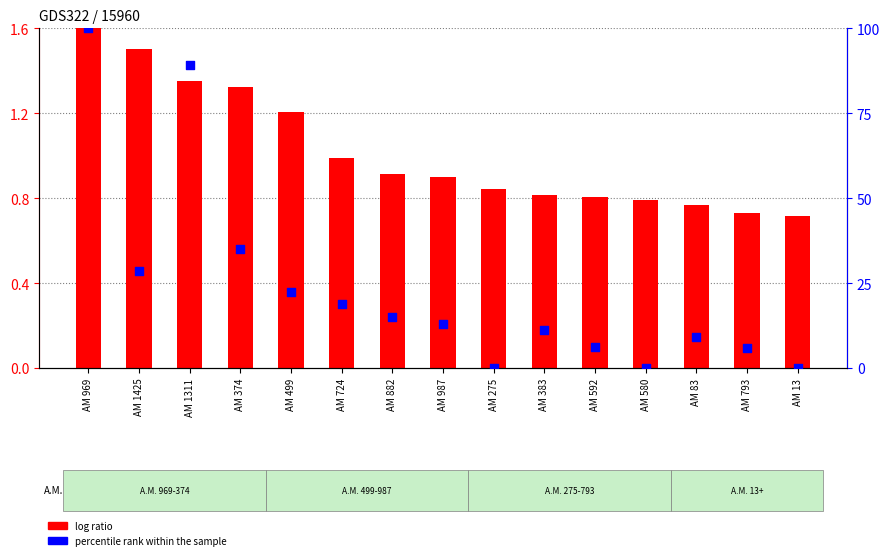

At which category is the sum across all series the highest?

AM 969